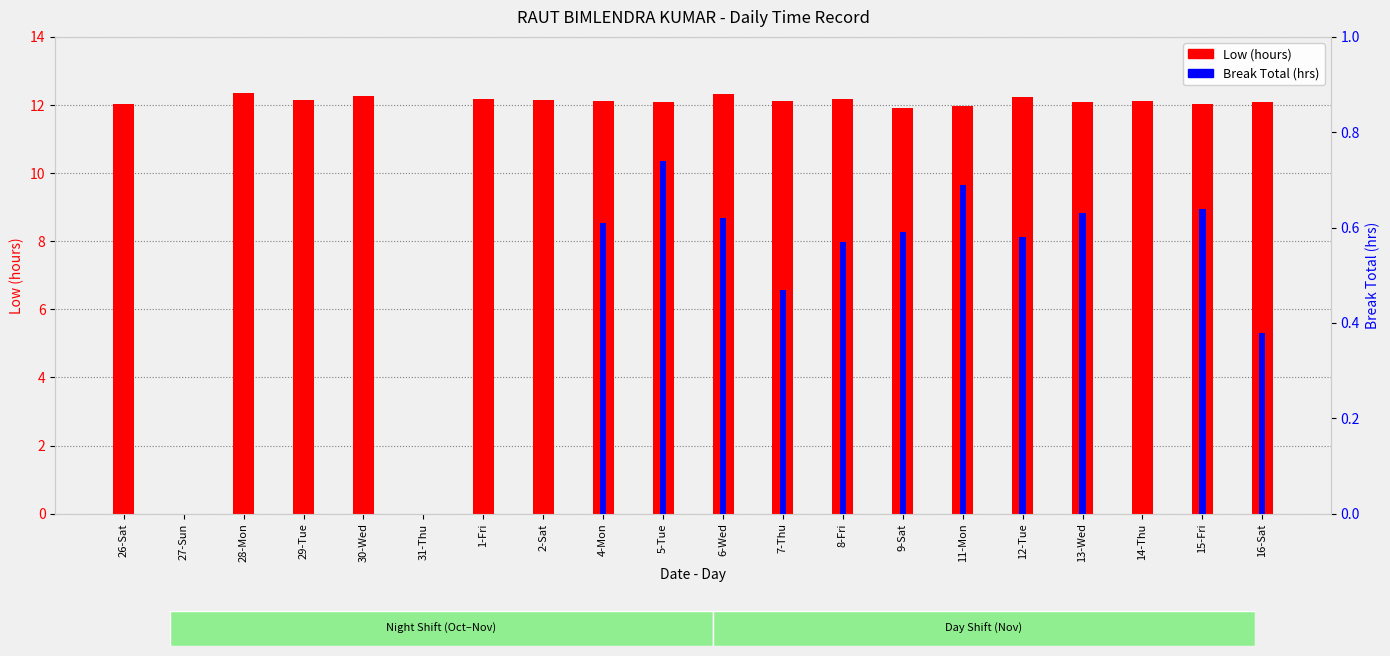

Is it true that Low (hours) equals 16.3 at 9-Sat?

False